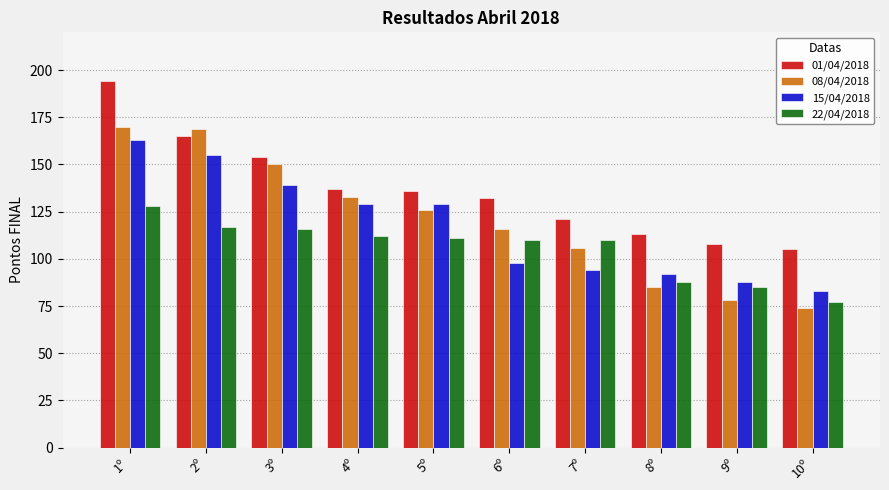

Reading left to right, what are all the values shown in this chart?

01/04/2018: 1º=194	2º=165	3º=154	4º=137	5º=136	6º=132	7º=121	8º=113	9º=108	10º=105
08/04/2018: 1º=170	2º=169	3º=150	4º=133	5º=126	6º=116	7º=106	8º=85	9º=78	10º=74
15/04/2018: 1º=163	2º=155	3º=139	4º=129	5º=129	6º=98	7º=94	8º=92	9º=88	10º=83
22/04/2018: 1º=128	2º=117	3º=116	4º=112	5º=111	6º=110	7º=110	8º=88	9º=85	10º=77